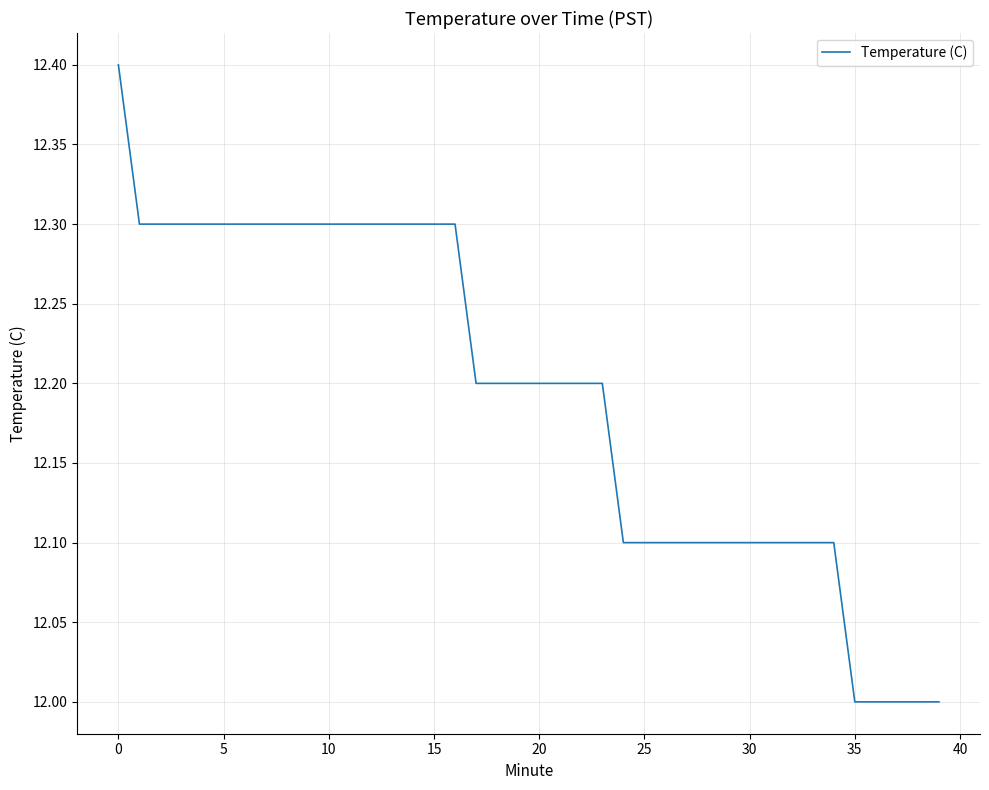

What is the sum of all values?

487.7